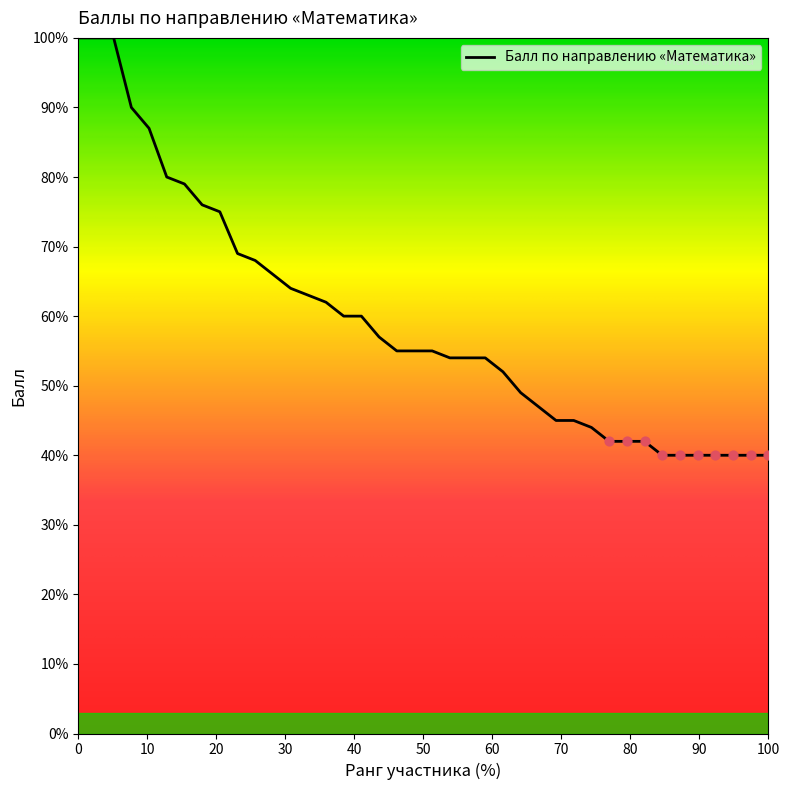

What is the smallest value displayed?

40.0